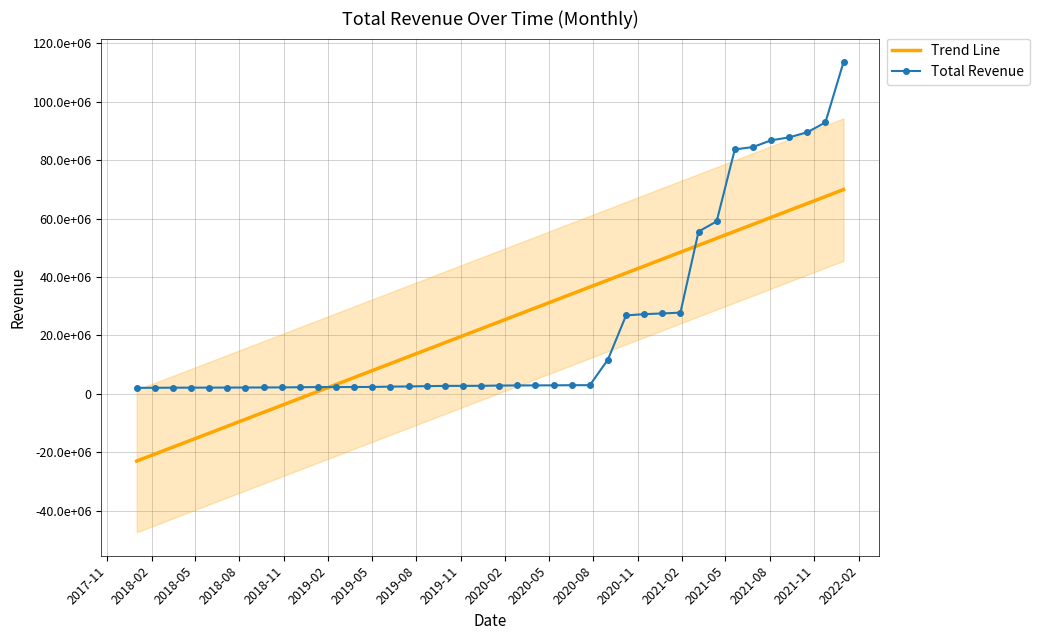

What is the difference between the maximum and minimum values in the Total Revenue series?

111534250.0